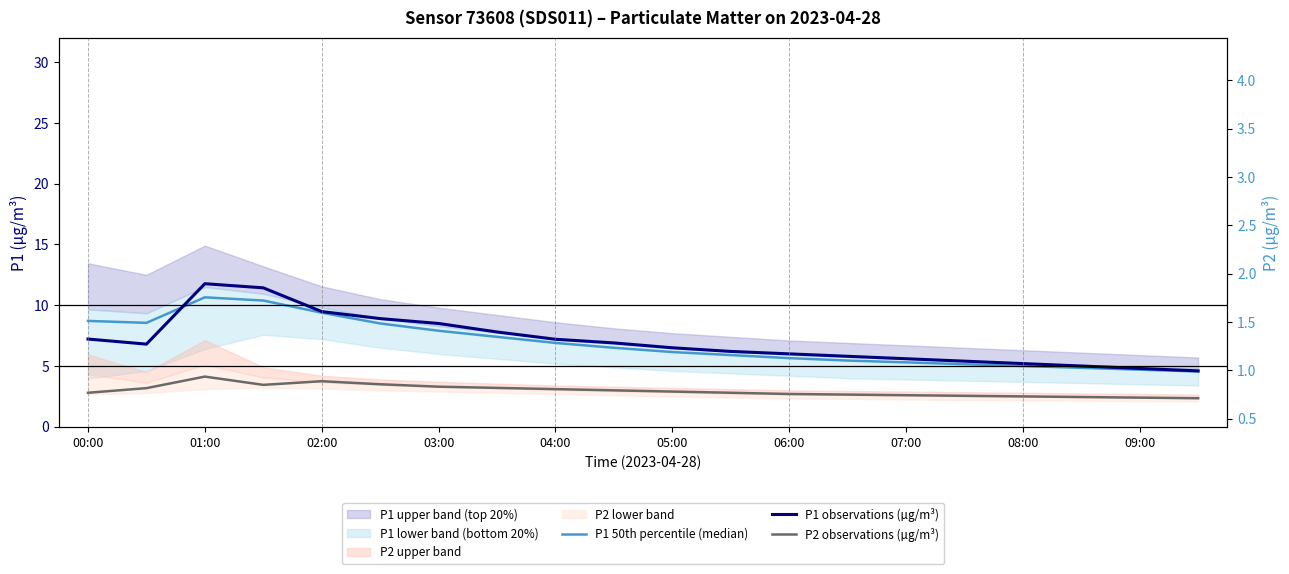

How many categories are shown in the chart?

20